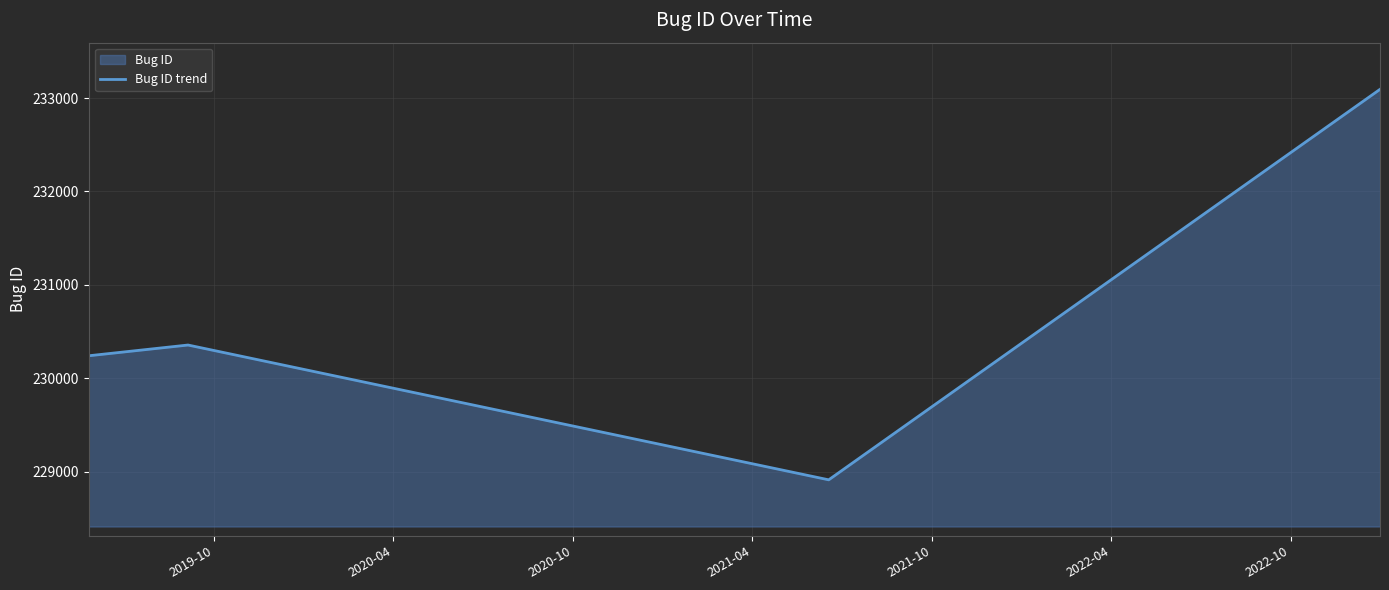

What is the greatest value displayed?

233094